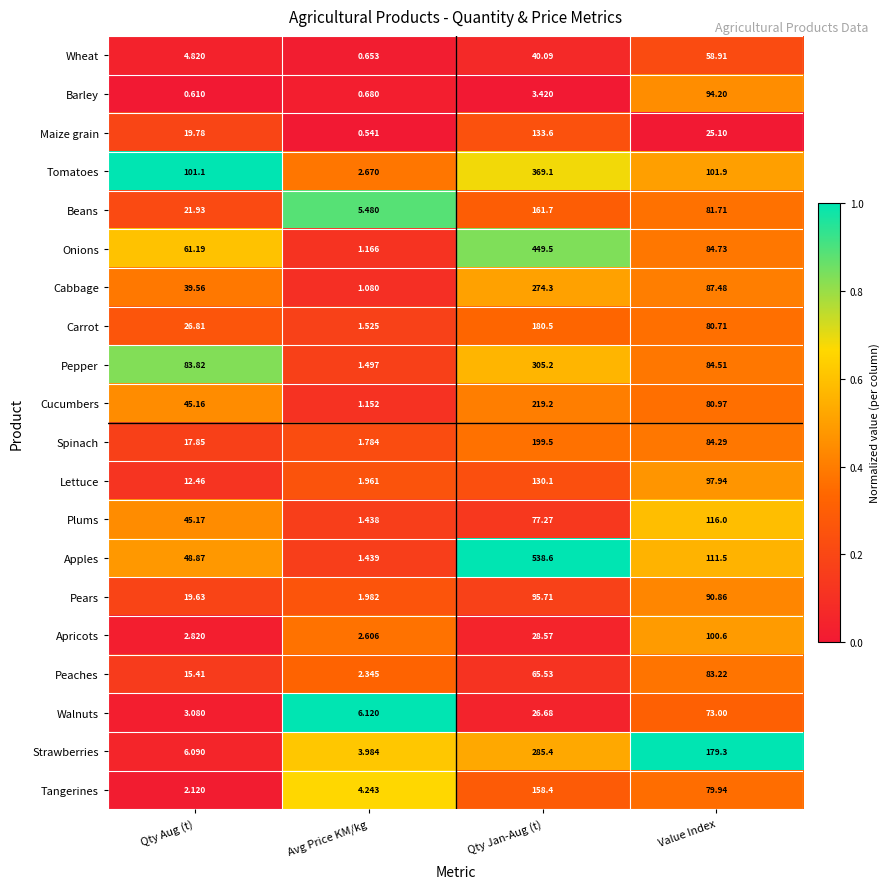

Where is Tangerines nearest to the value 80?

Value Index